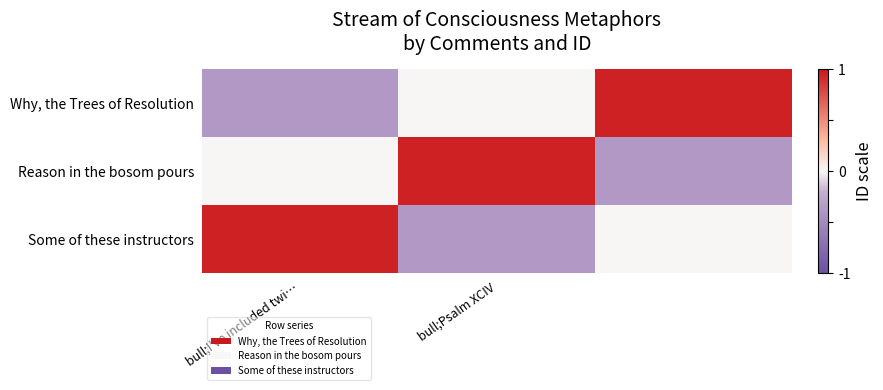

What is the minimum value shown in the chart?

-0.6